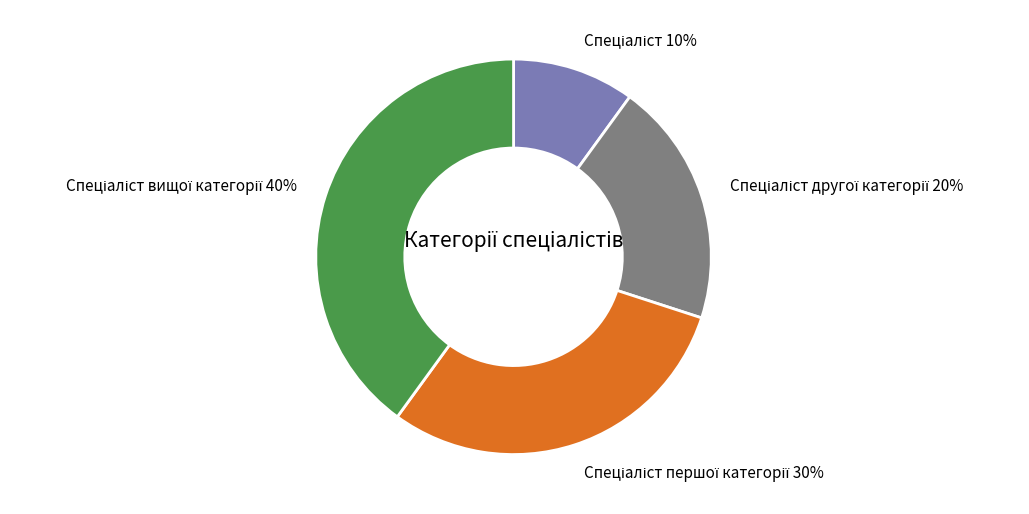

Does any single category account for the majority?

No